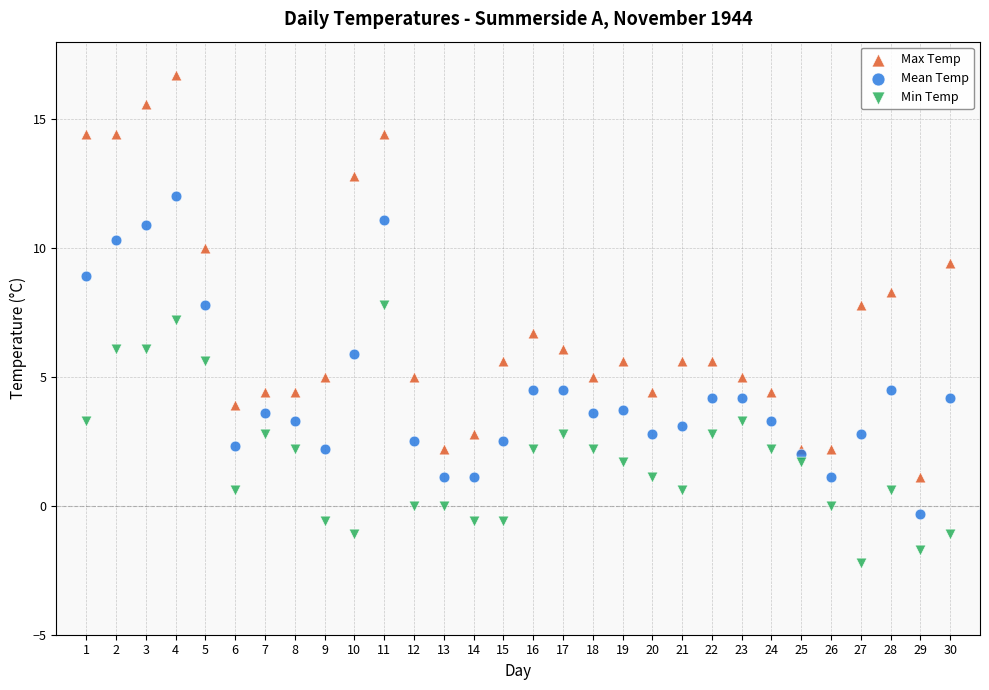

What is the X range (max minus min) for the scatter plot?

29.0